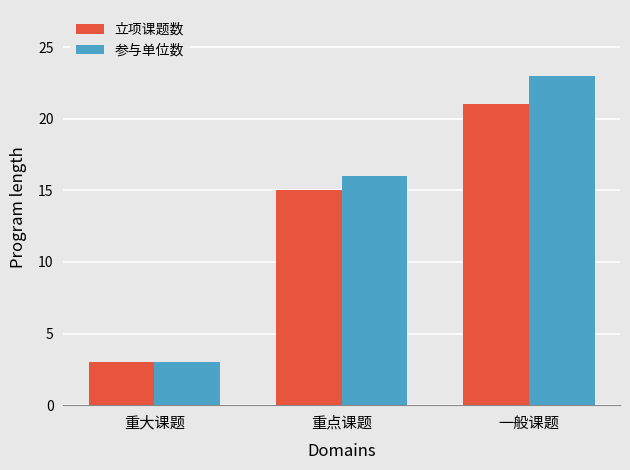

What is the value of the 参与单位数 bar at the 3rd from the left?

23